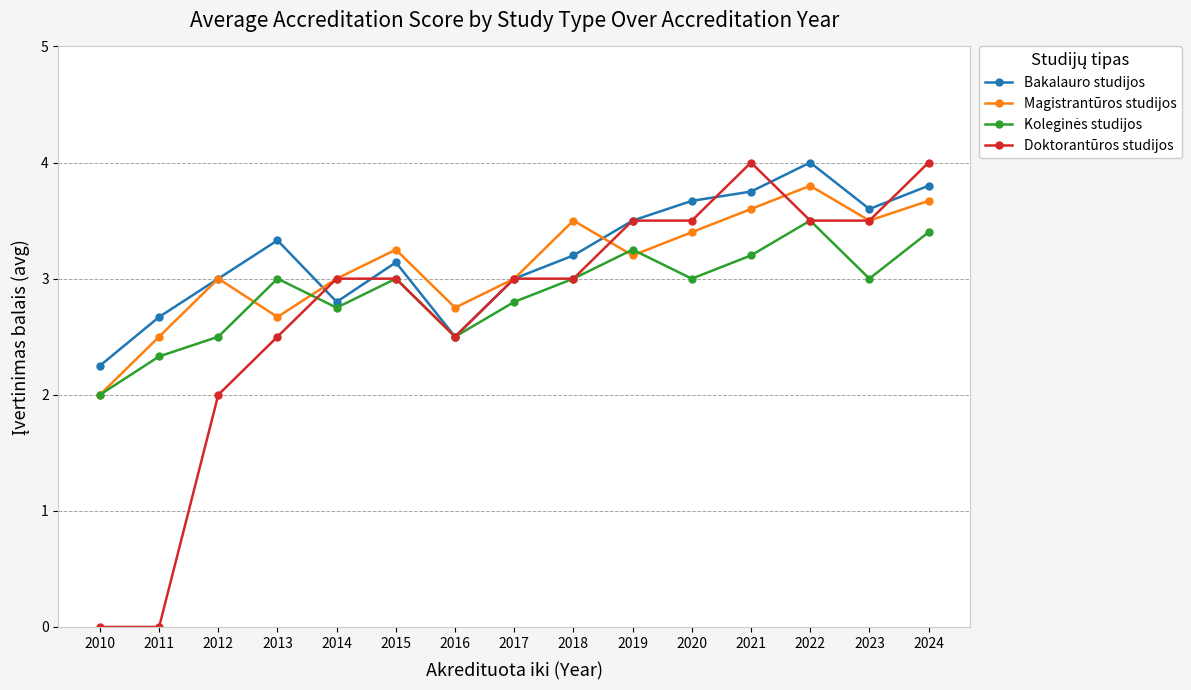

Which series changed the most between 2012 and 2022?

Doktorantūros studijos